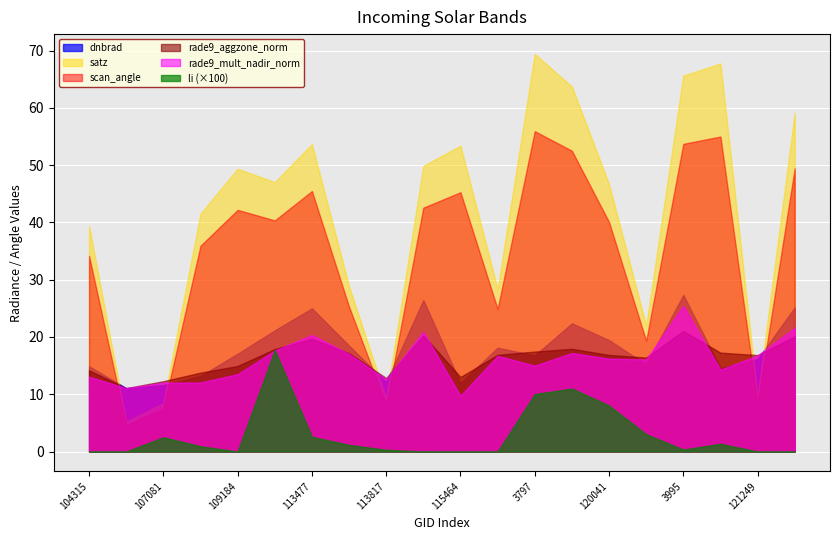

What is the minimum value for dnbrad?

11.1